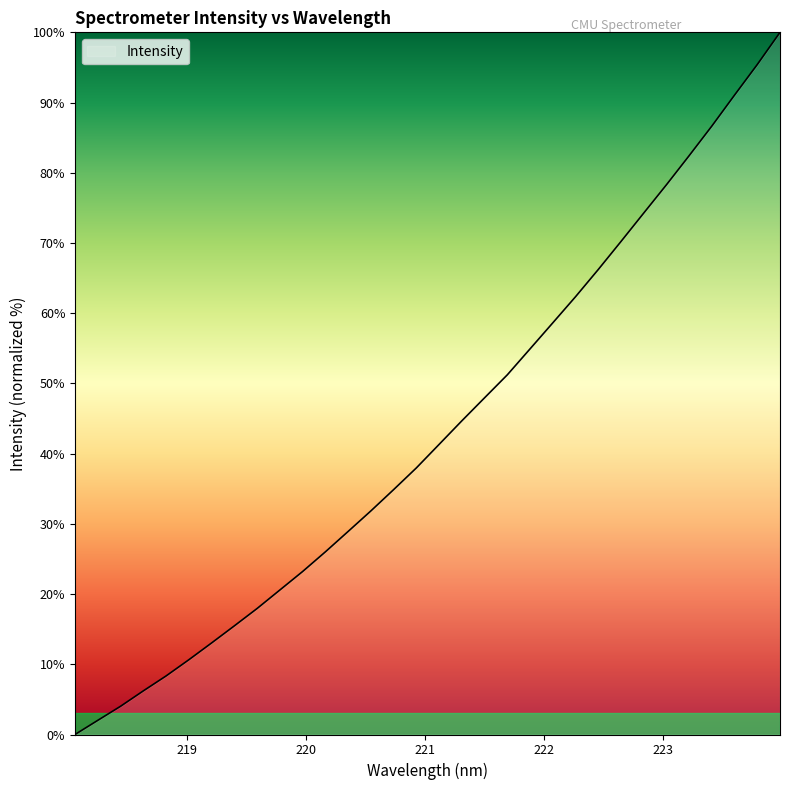

What is the greatest value displayed?

100.0